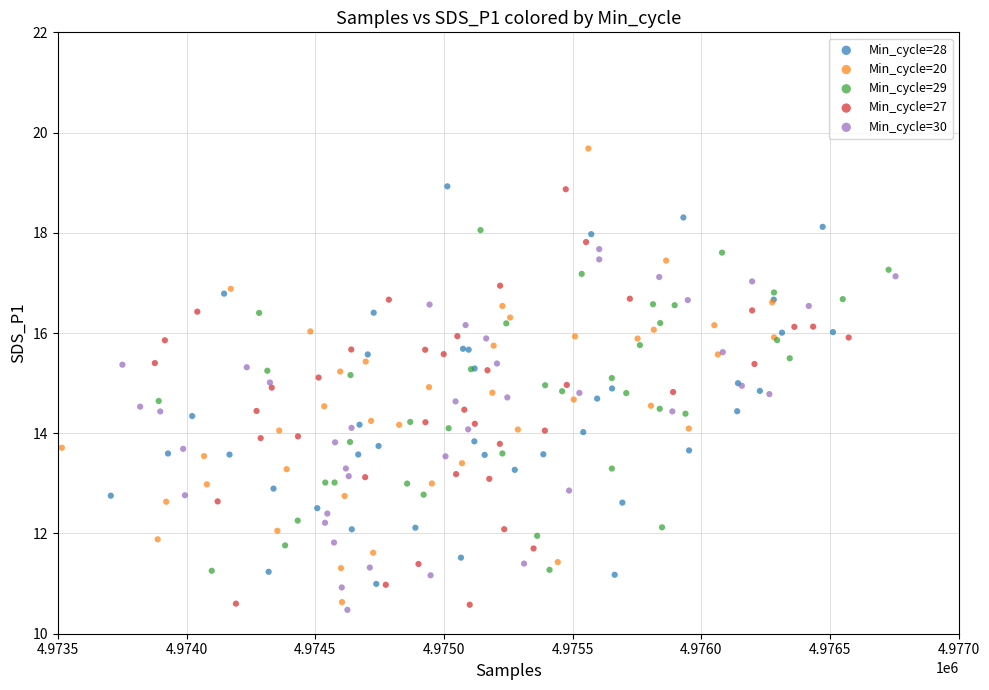

Which series has the largest Y range (max minus min)?

Min_cycle=20